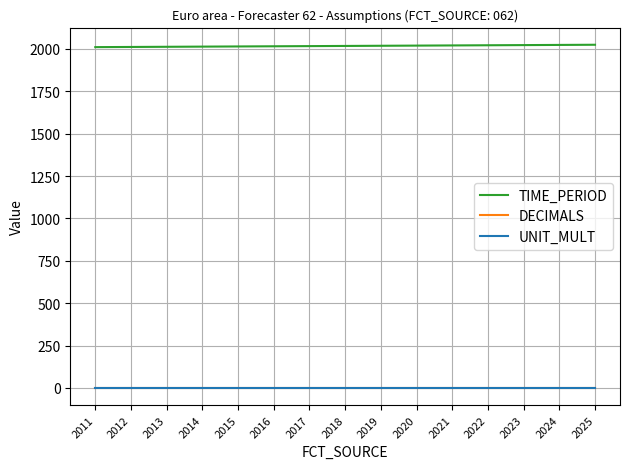

True or false: UNIT_MULT and DECIMALS intersect in this chart.

False